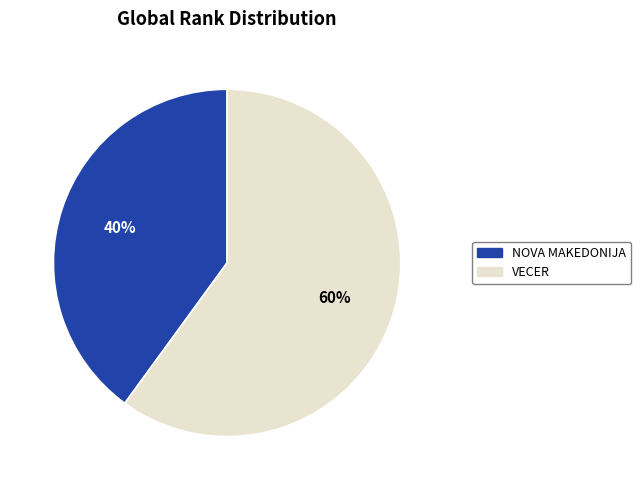

Is it true that VECER is 60% of the pie?

True